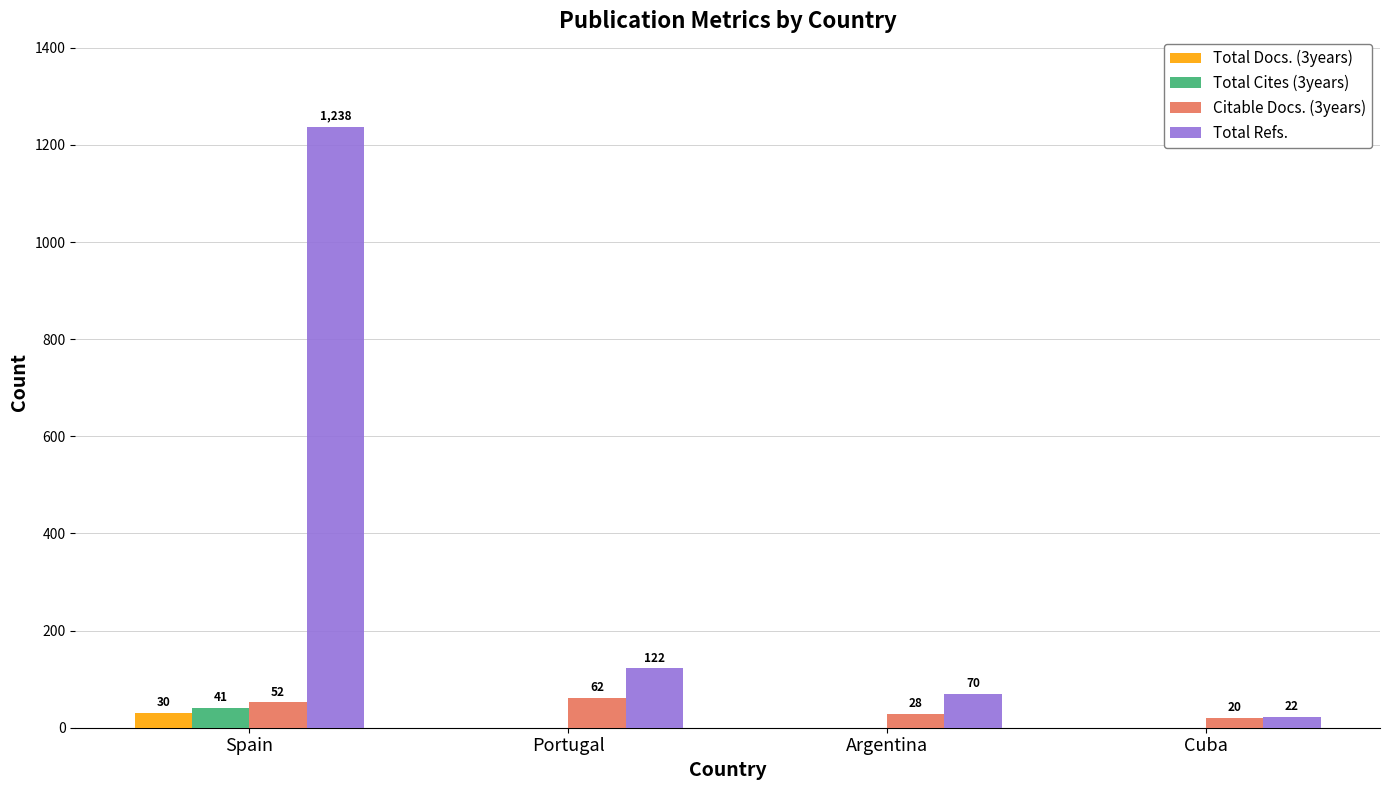

What is the difference between the Total Refs. values at Cuba and Spain?

1216